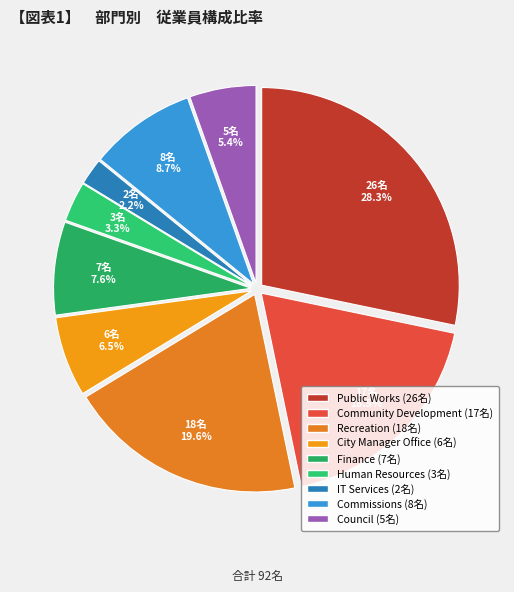

What is the largest slice in the pie chart?

Public Works